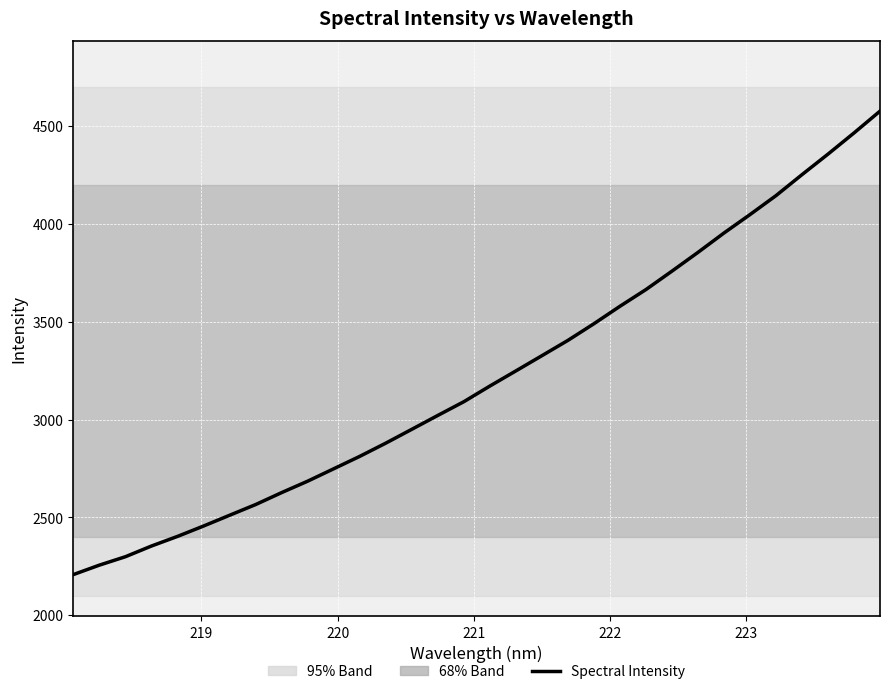

What is the maximum value shown in the chart?

4576.3